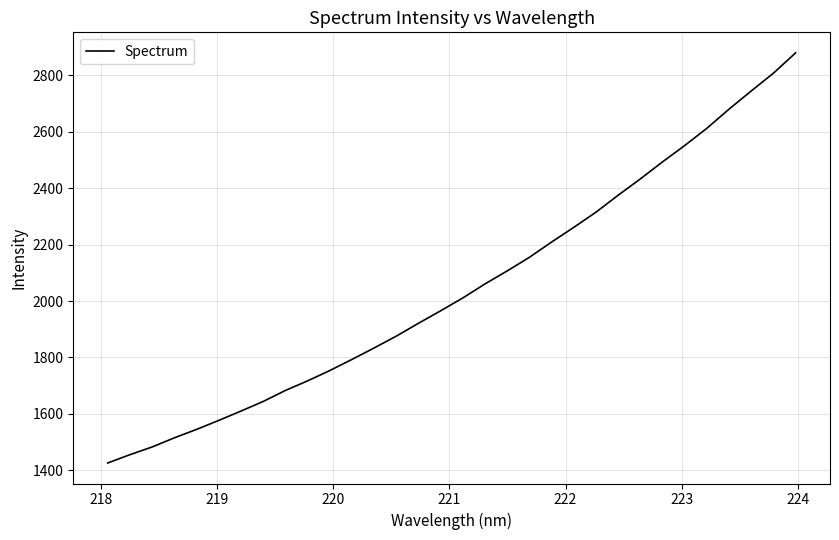

What is the difference between the maximum and minimum values?

1453.6